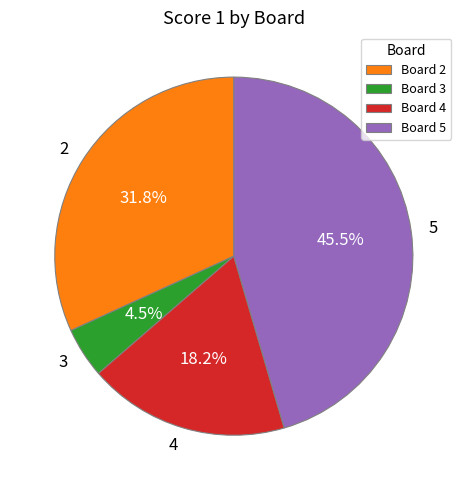

Combined, do 3 and 2 account for over 50%?

No